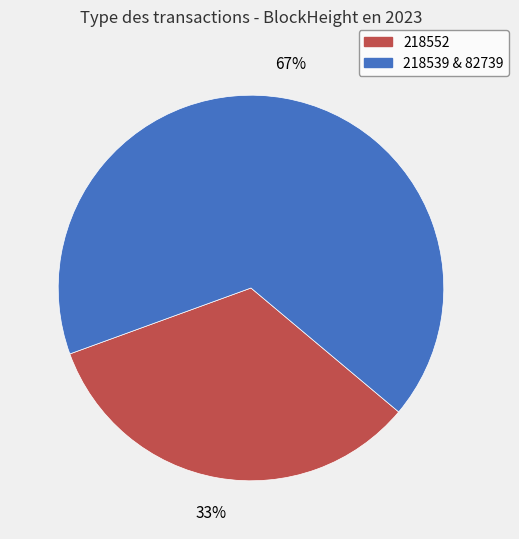

To the nearest percent, what is the average slice percentage?

50%